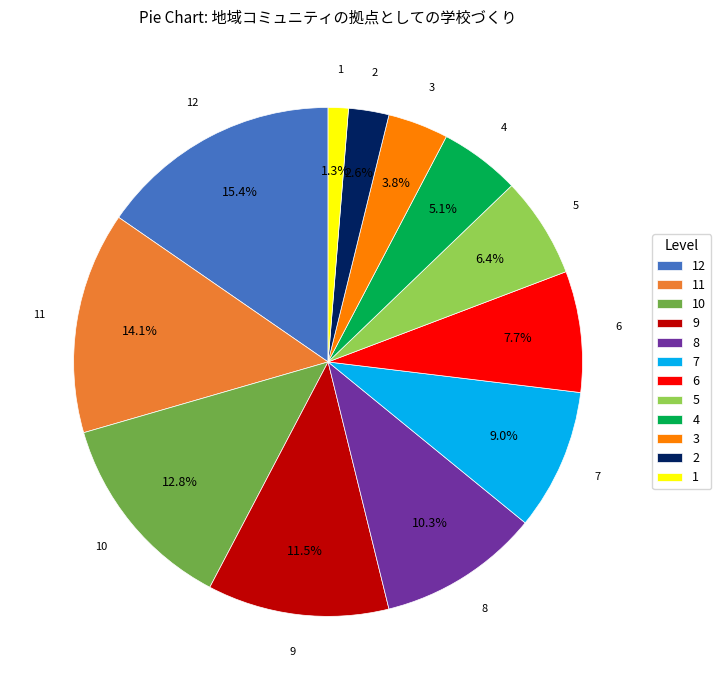

Between 12 and 8, which is larger?

12